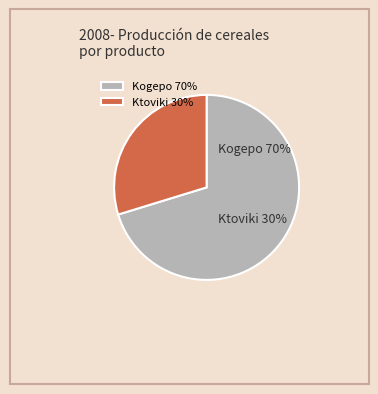

To the nearest percent, what is the average slice percentage?

50%